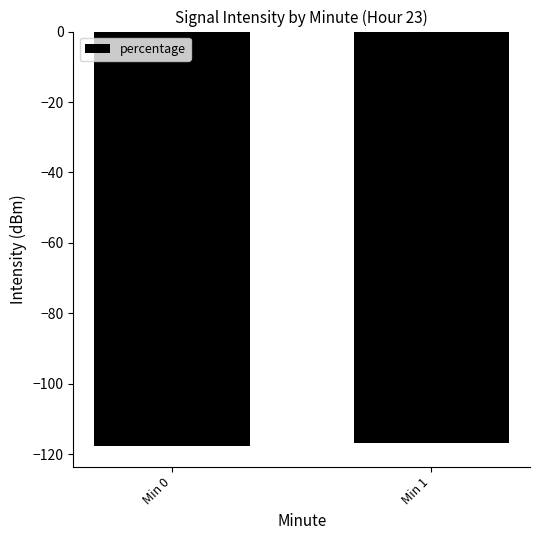

What is the value of the 2nd bar from the left?

-116.7